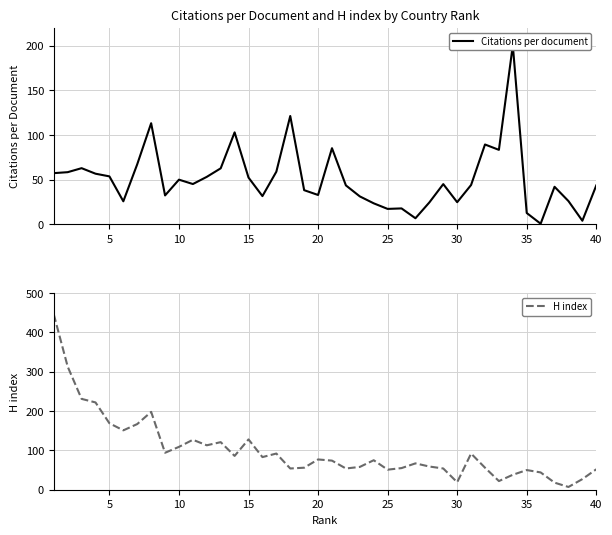

What are all the series names shown in the legend?

Citations per document, H index